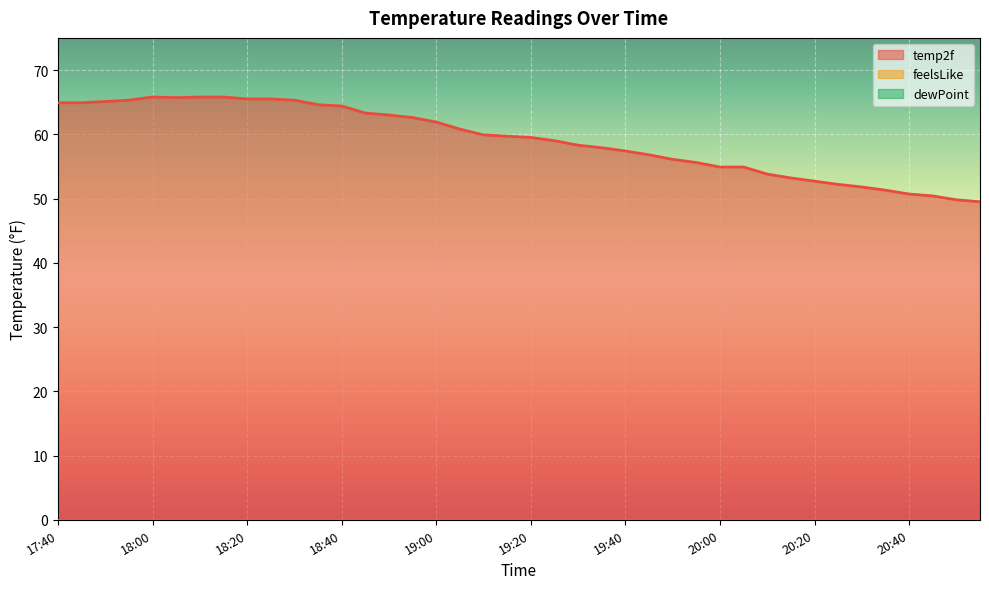

Which series has the widest spread of values?

temp2f